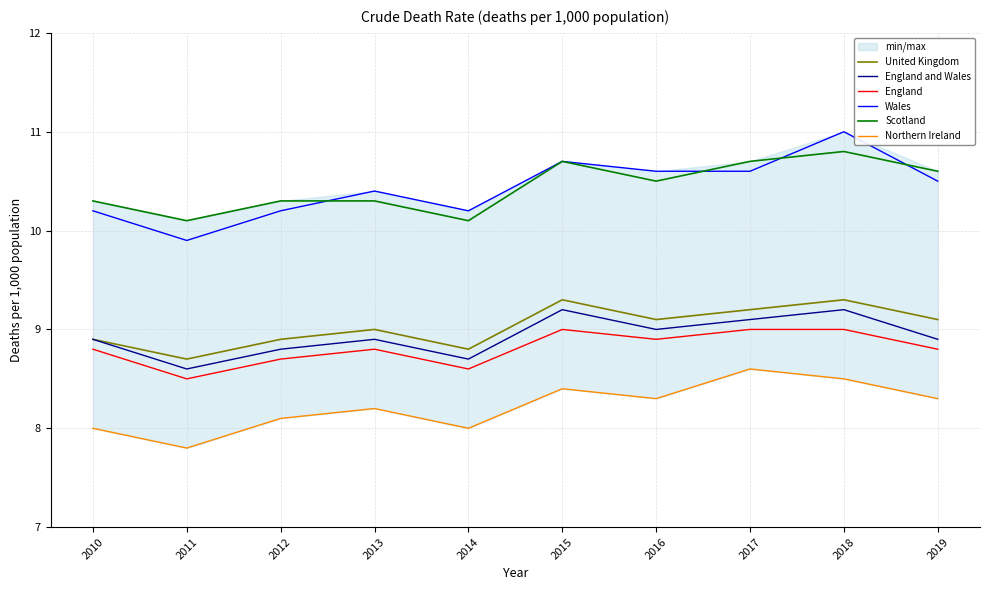

The Wales series shows 10.6 at 2016. True or false?

True